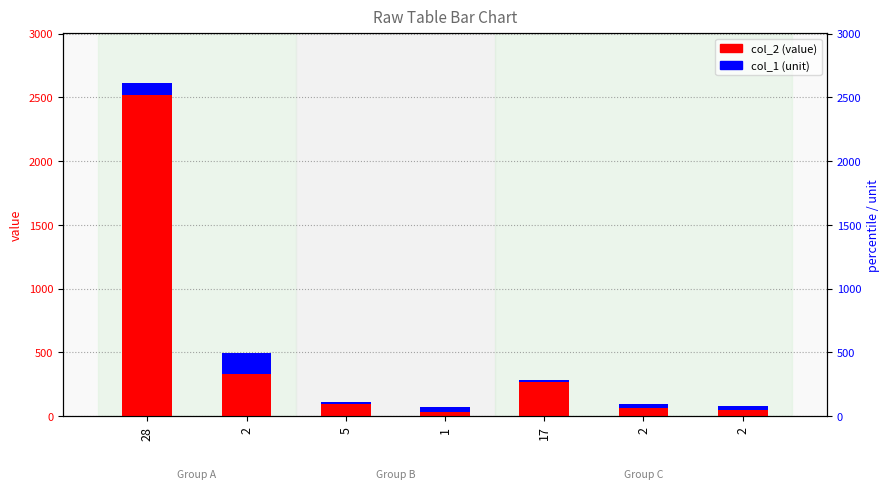

What is the total value across all series at 2?

495.0